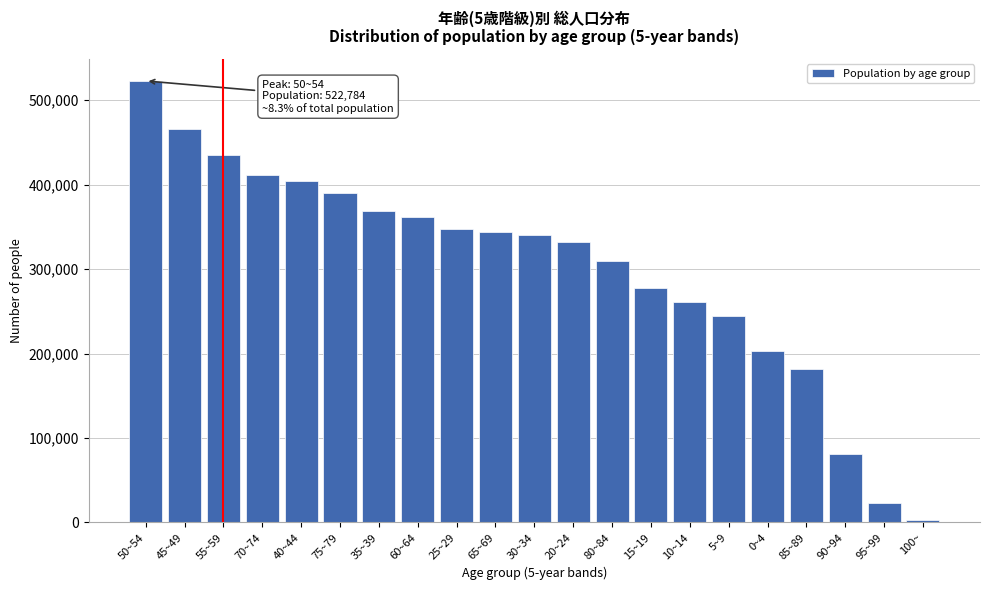

Reading left to right, what are all the values shown in this chart?

50~54=522784	45~49=466375	55~59=435675	70~74=410906	40~44=404261	75~79=389776	35~39=368778	60~64=361946	25~29=347587	65~69=343439	30~34=340324	20~24=331724	80~84=309295	15~19=277718	10~14=261528	5~9=244226	0~4=203449	85~89=181309	90~94=81282	95~99=22727	100~=3289